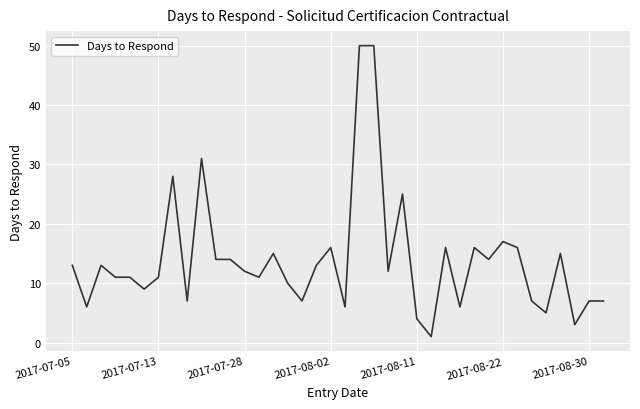

What is the average value?

14